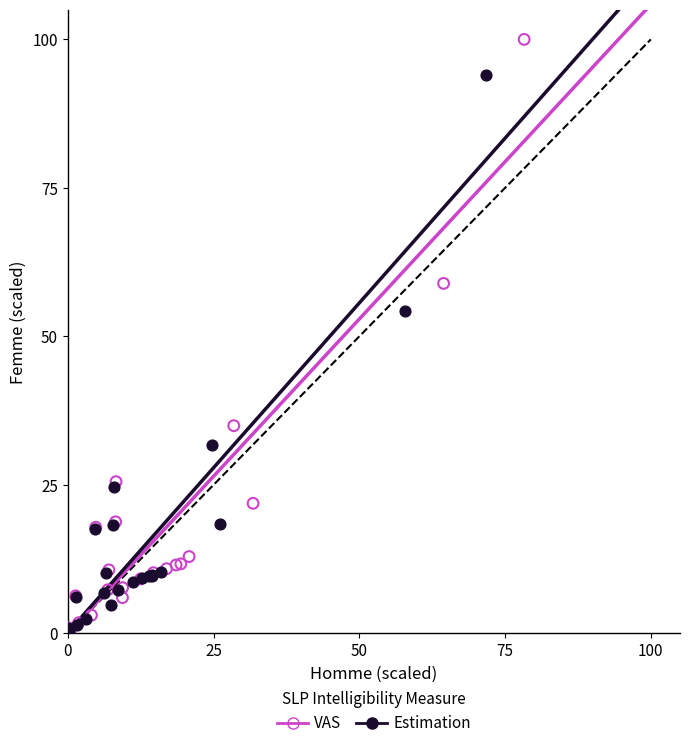

Which series reaches the maximum Y coordinate?

VAS